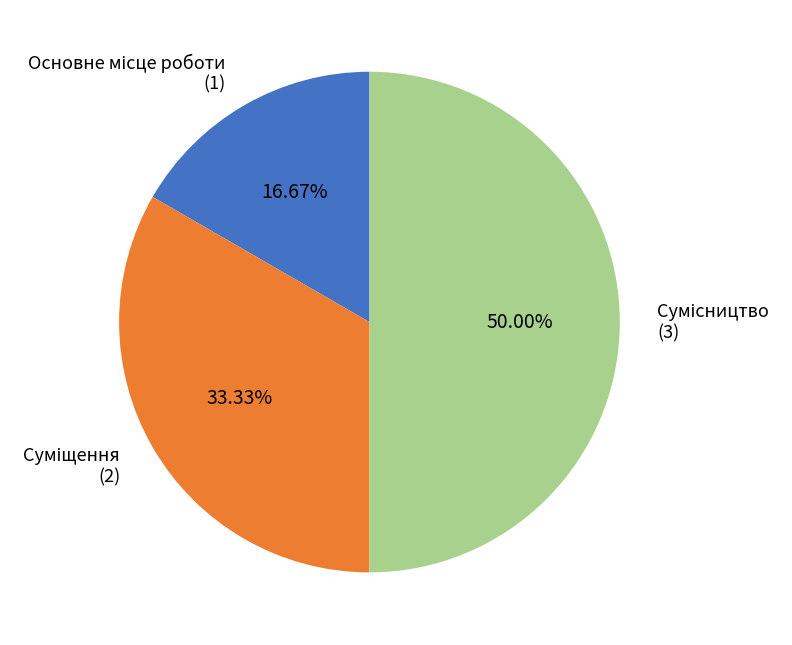

To the nearest percent, what is the average slice percentage?

33%